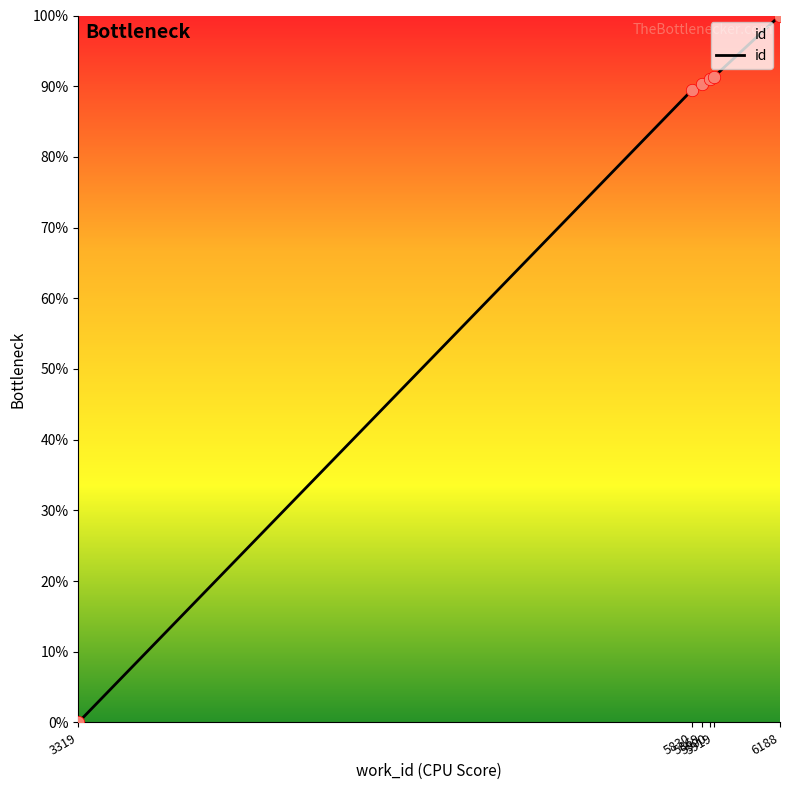

Approximately how many times larger is the value at 5900 compared to 5830?

1.0